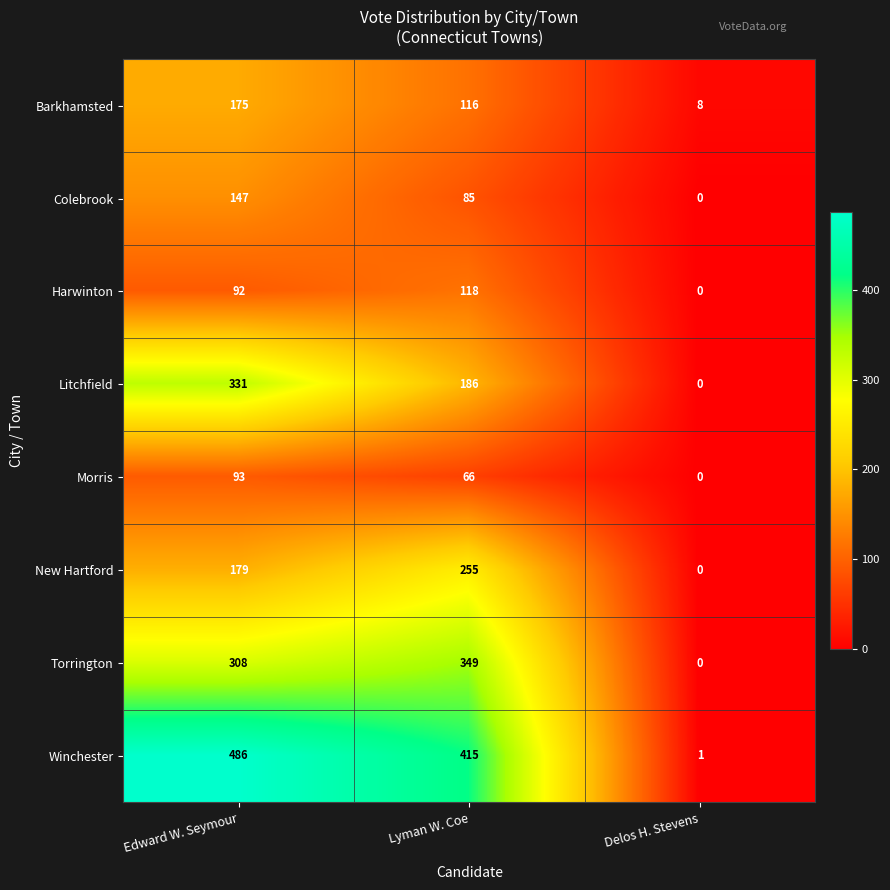

Rank the series by their maximum value, from lowest to highest.

Morris, Harwinton, Colebrook, Barkhamsted, New Hartford, Litchfield, Torrington, Winchester